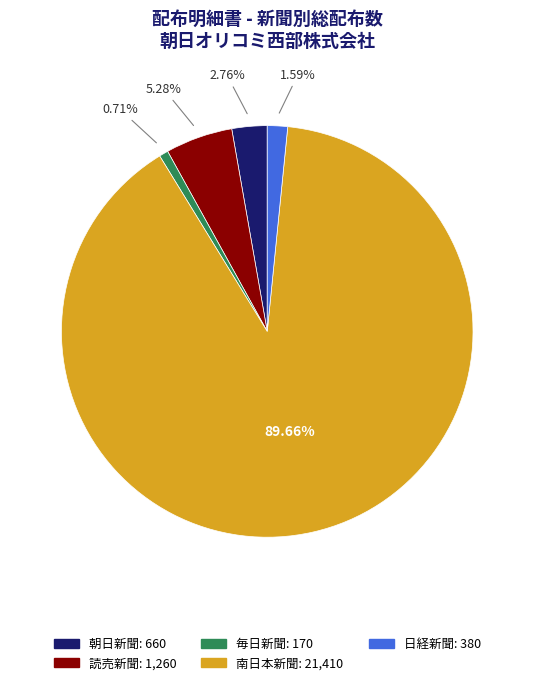

Approximately how many times larger is the value at 読売新聞 compared to 朝日新聞?

1.9